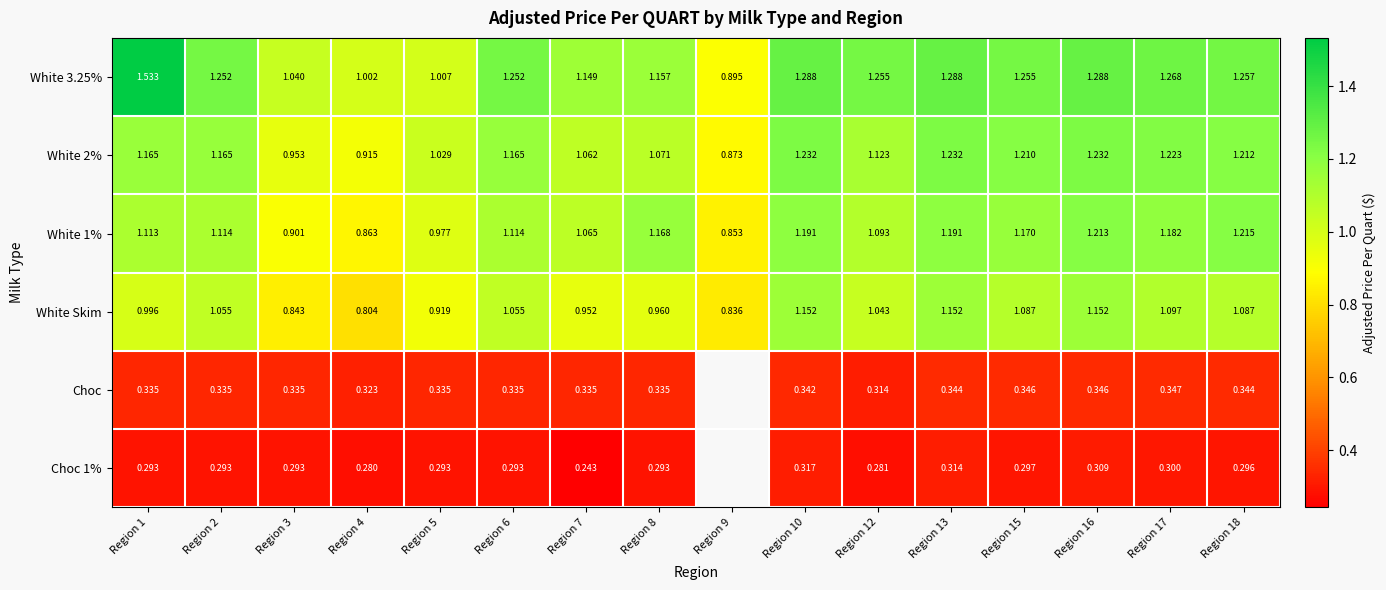

Which category has the highest value across all series?

Region 1